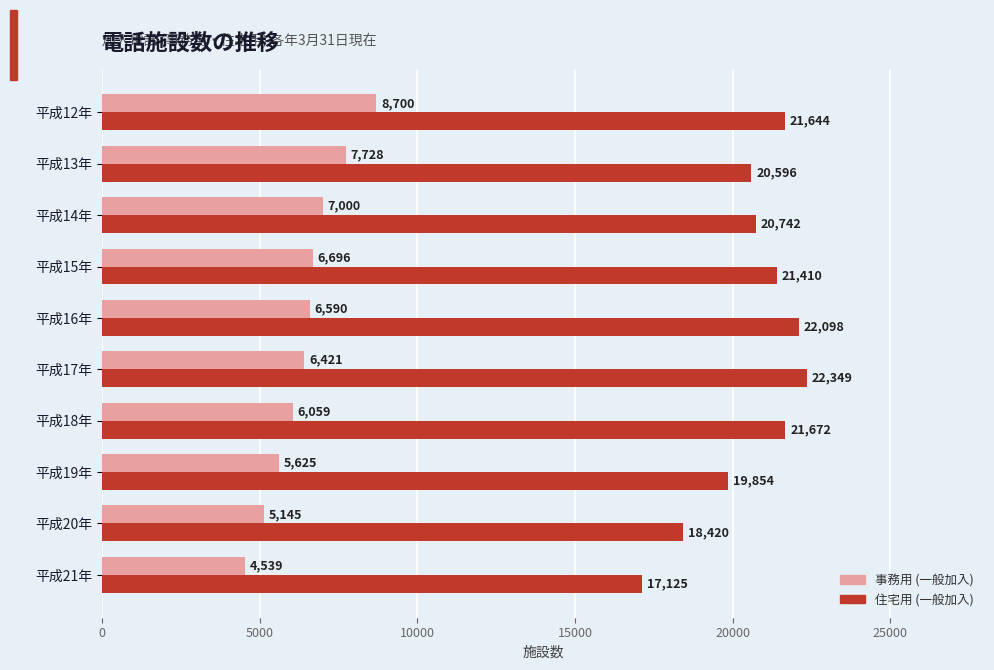

What is the sum of all 事務用 (一般加入) values?

64503